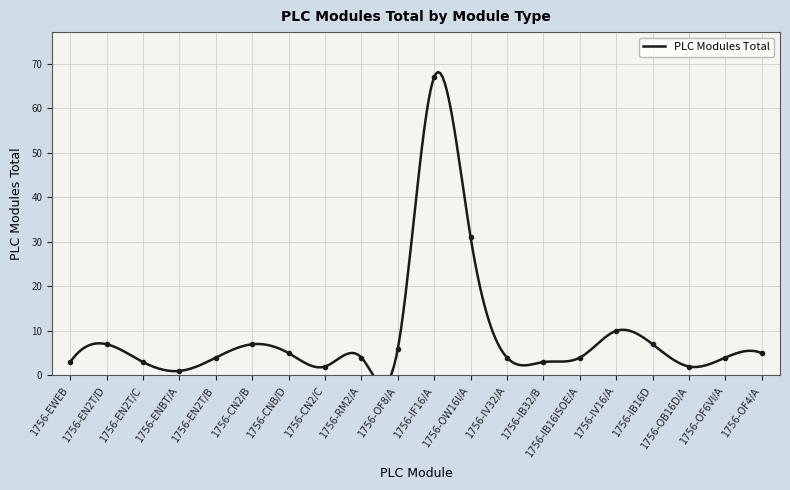

True or false: there are more than 2 points higher than both neighbors.

True